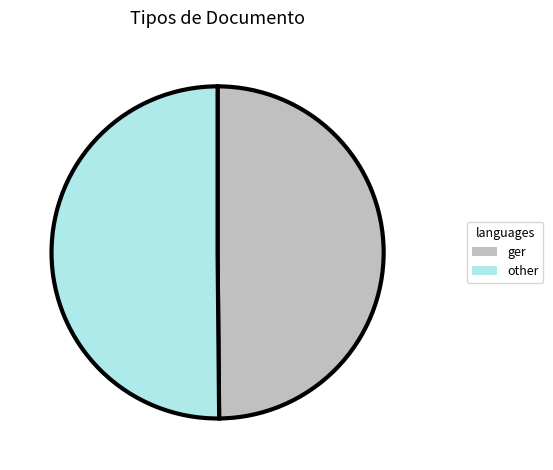

How many segments does this pie chart have?

2